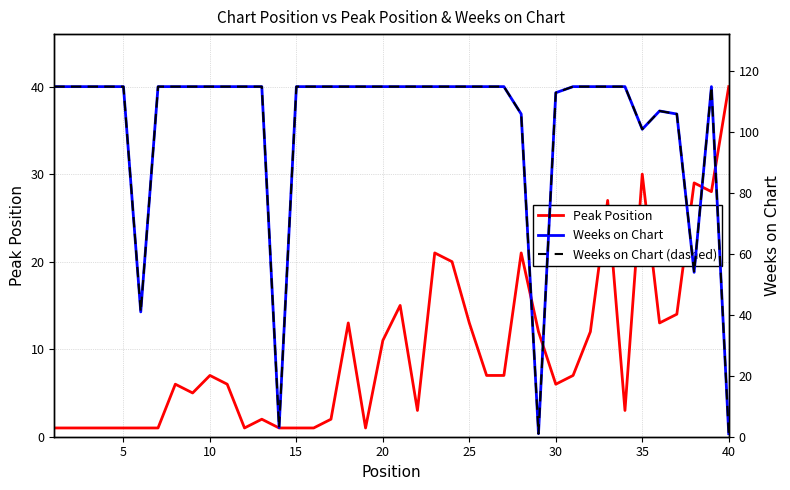

Does the chart display data point markers on the line(s)?

No